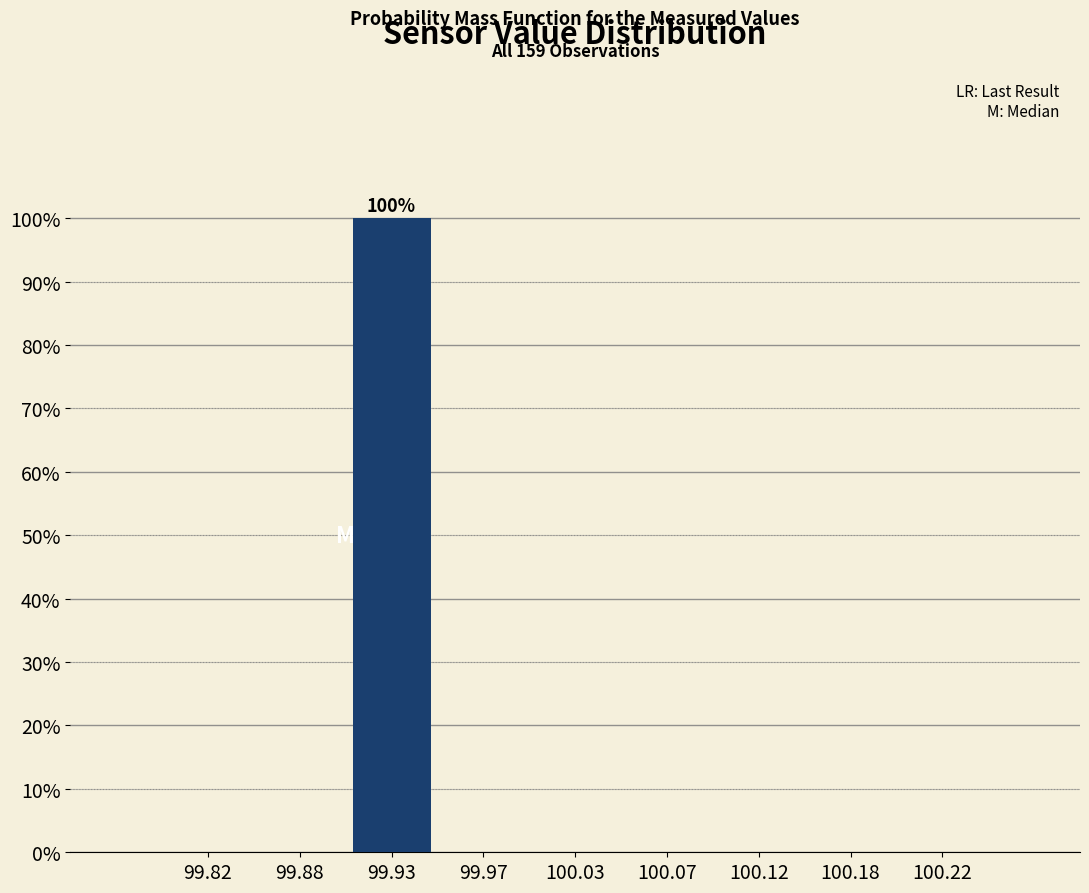

Which range on the x-axis has the tallest bar?

99.90 to 99.95